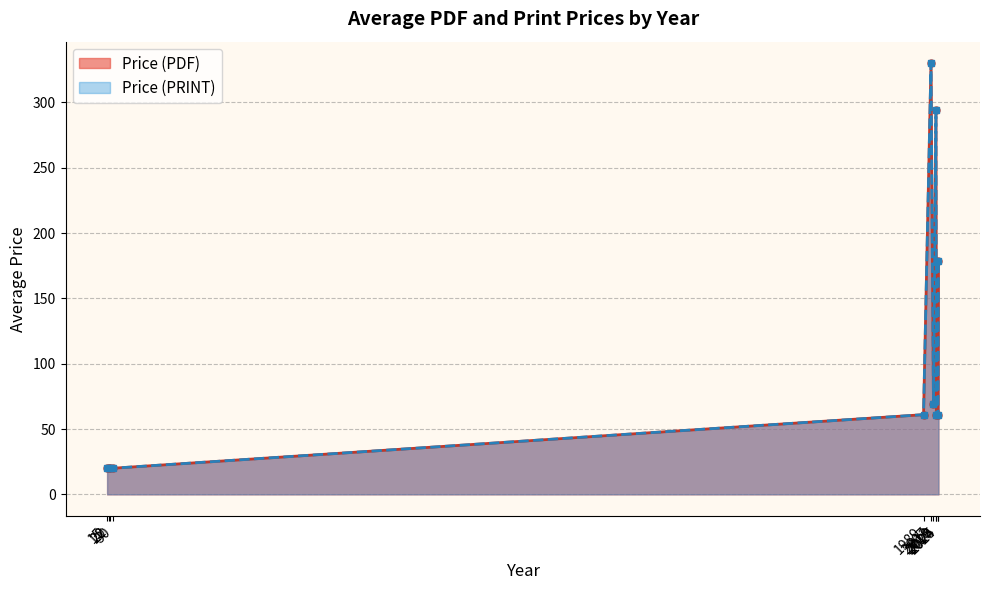

Is it true that Price (PDF) equals 389.1 at 2025?

False